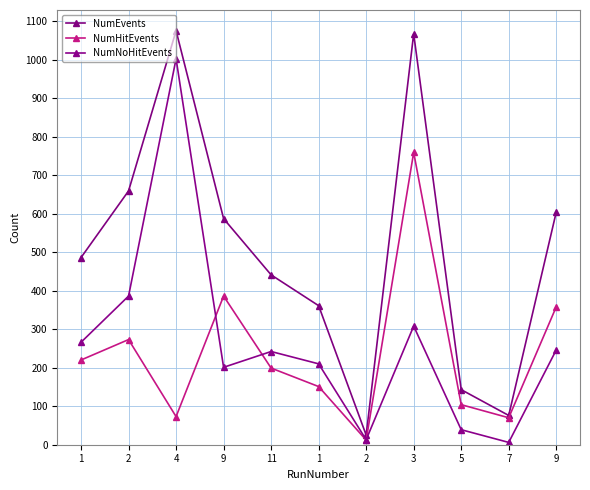

How many data points in NumHitEvents are less than 199?

5